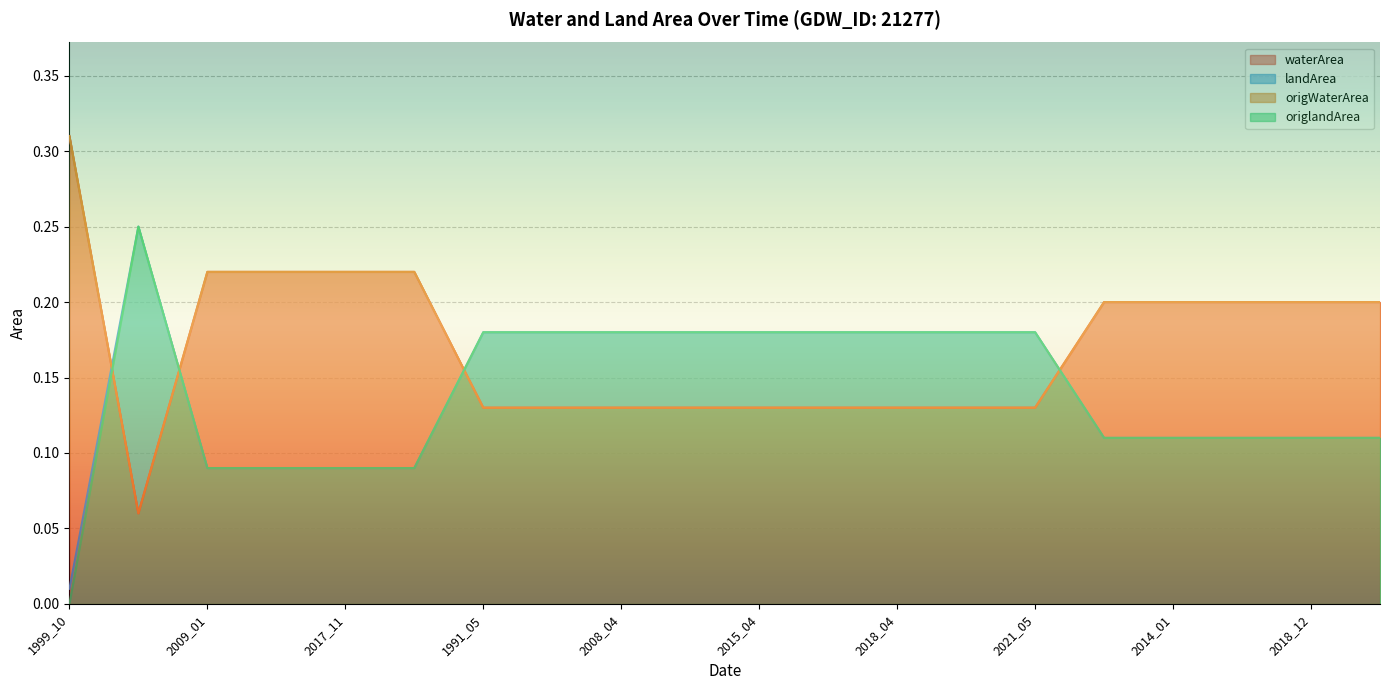

Rank the categories by waterArea value from highest to lowest.

1999_10, 2009_01, 2013_12, 2017_11, 2020_10, 2009_02, 2014_01, 2018_11, 2018_12, 2021_02, 1991_05, 2004_05, 2008_04, 2014_04, 2015_04, 2016_05, 2018_04, 2020_05, 2021_05, 2017_04